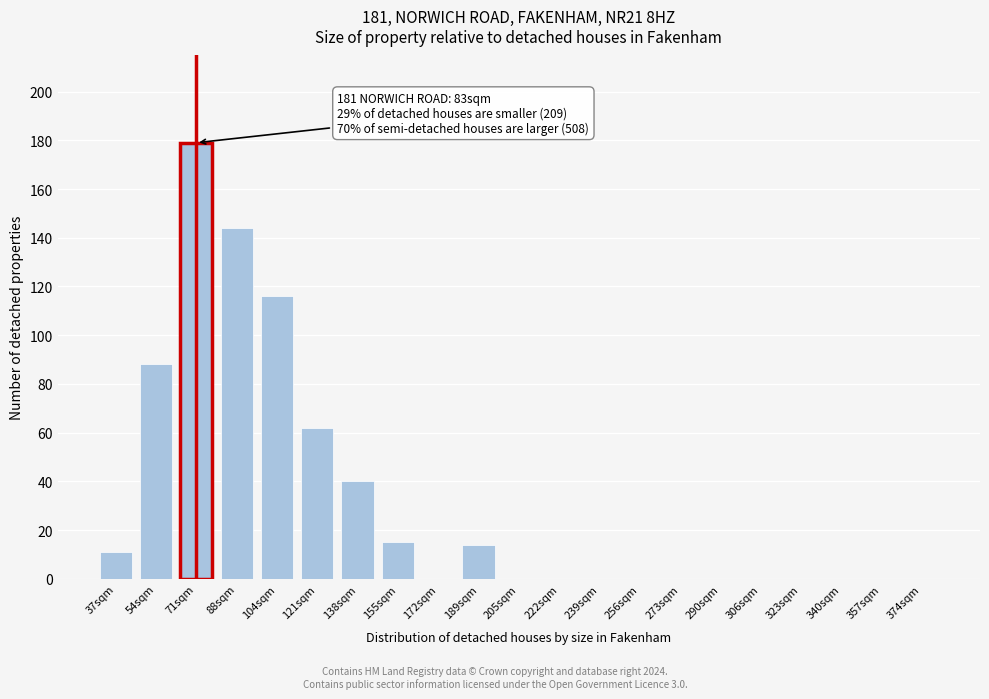

Reading right to left, transcribe all the data shown in this chart.

374sqm=0	357sqm=0	340sqm=0	323sqm=0	306sqm=0	290sqm=0	273sqm=0	256sqm=0	239sqm=0	222sqm=0	205sqm=0	189sqm=14	172sqm=0	155sqm=15	138sqm=40	121sqm=62	104sqm=116	88sqm=144	71sqm=179	54sqm=88	37sqm=11